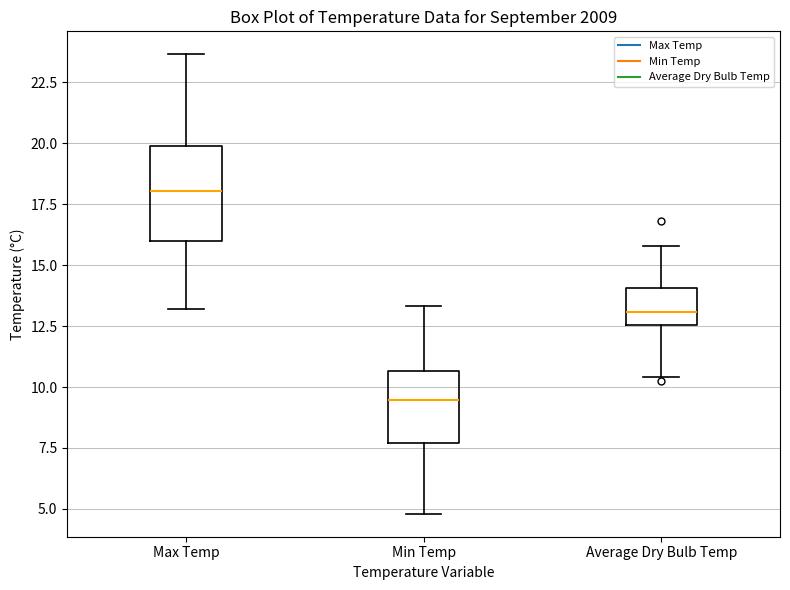

Comparing the boxes themselves (not the whiskers), which one is the tallest?

Max Temp